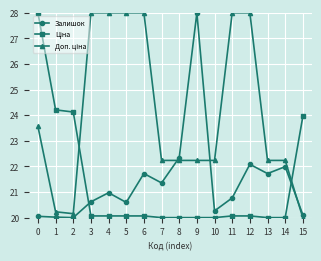

How many series are shown in this chart?

3